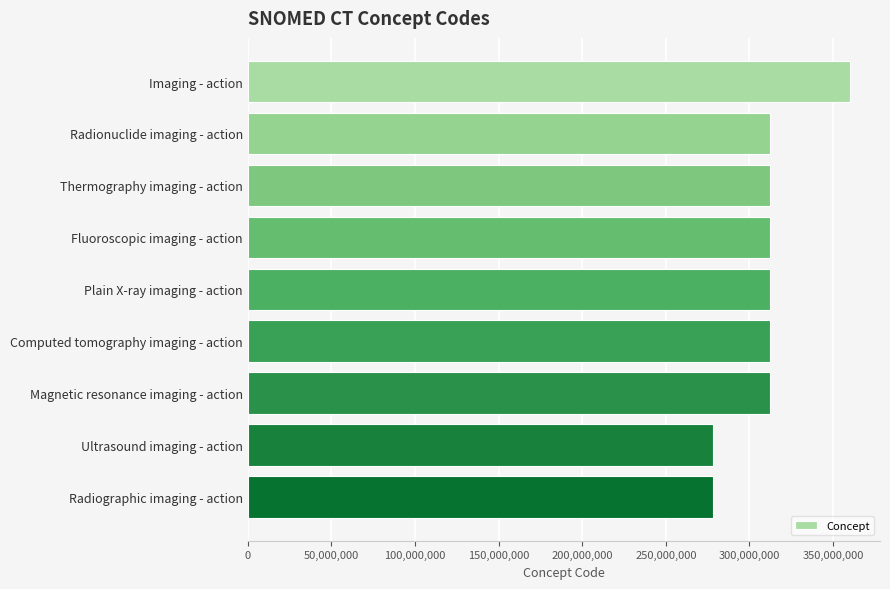

What is the difference between the maximum and minimum values?

81927003